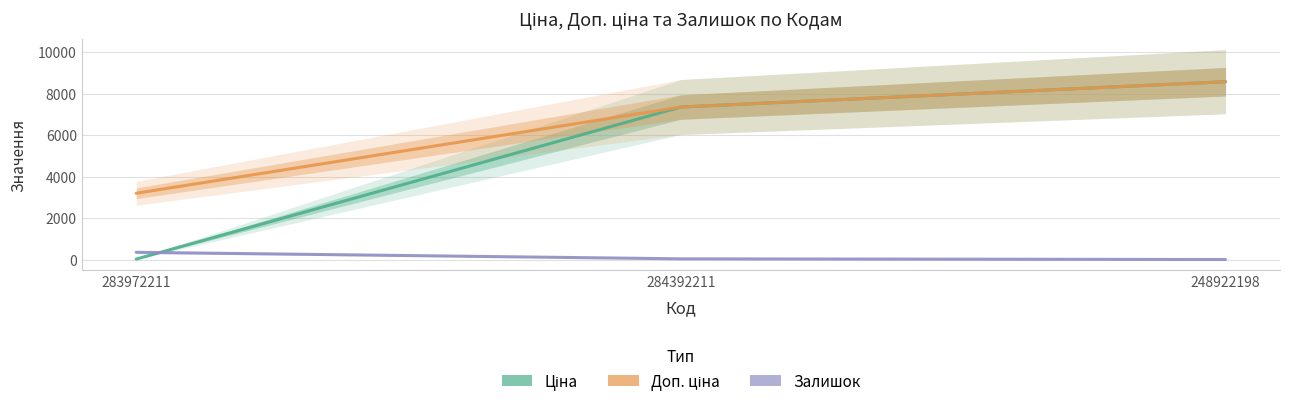

At how many categories does at least one series exceed 5884?

2